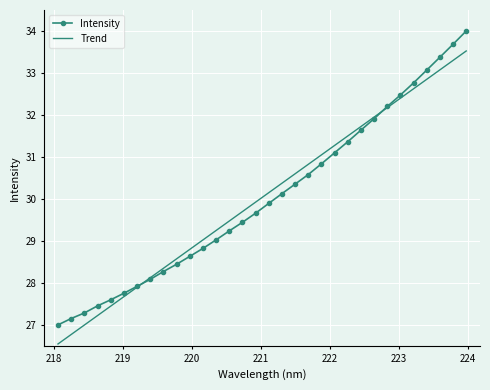

Rank the series by their maximum value, from highest to lowest.

Intensity, Trend